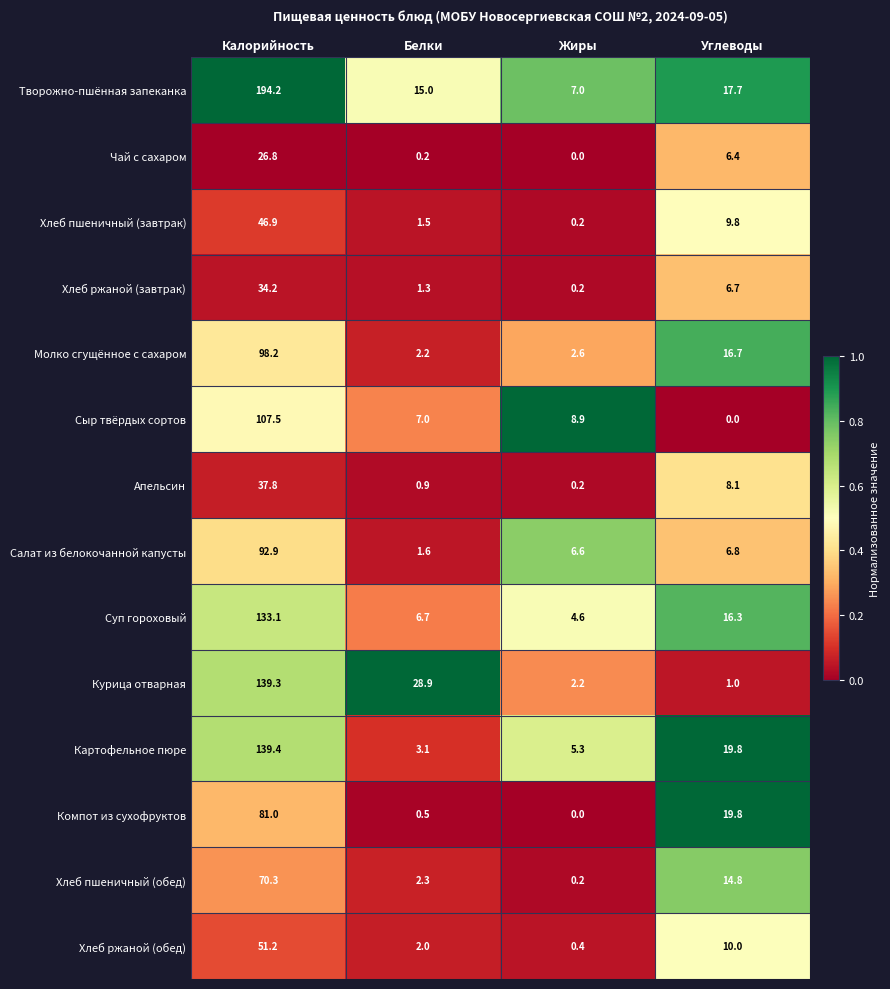

Which series changed the most between Калорийность and Белки?

Творожно-пшённая запеканка